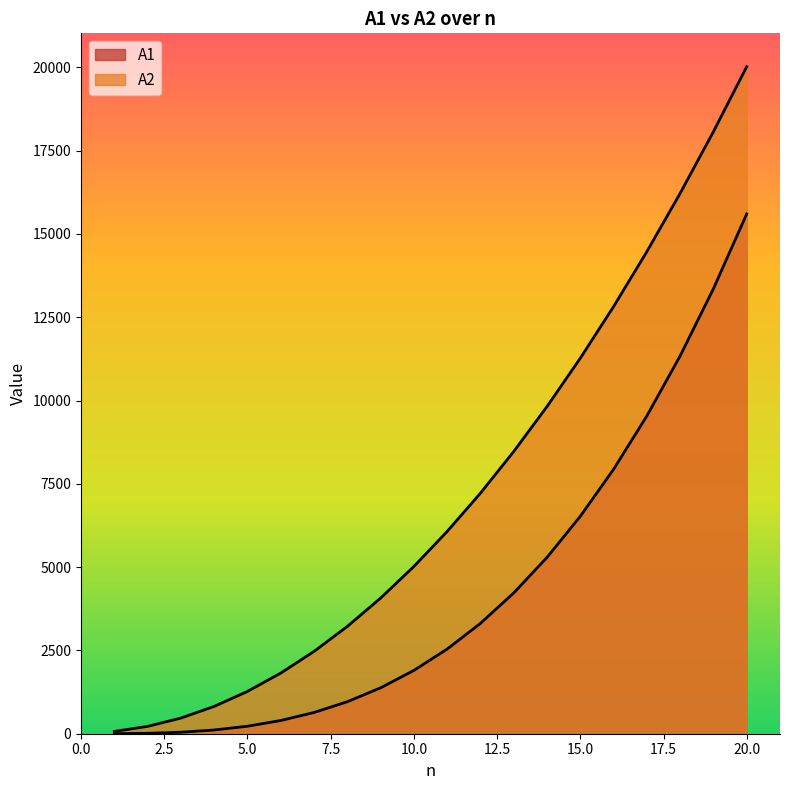

True or false: A2 has more than 2 points higher than both neighbors.

False